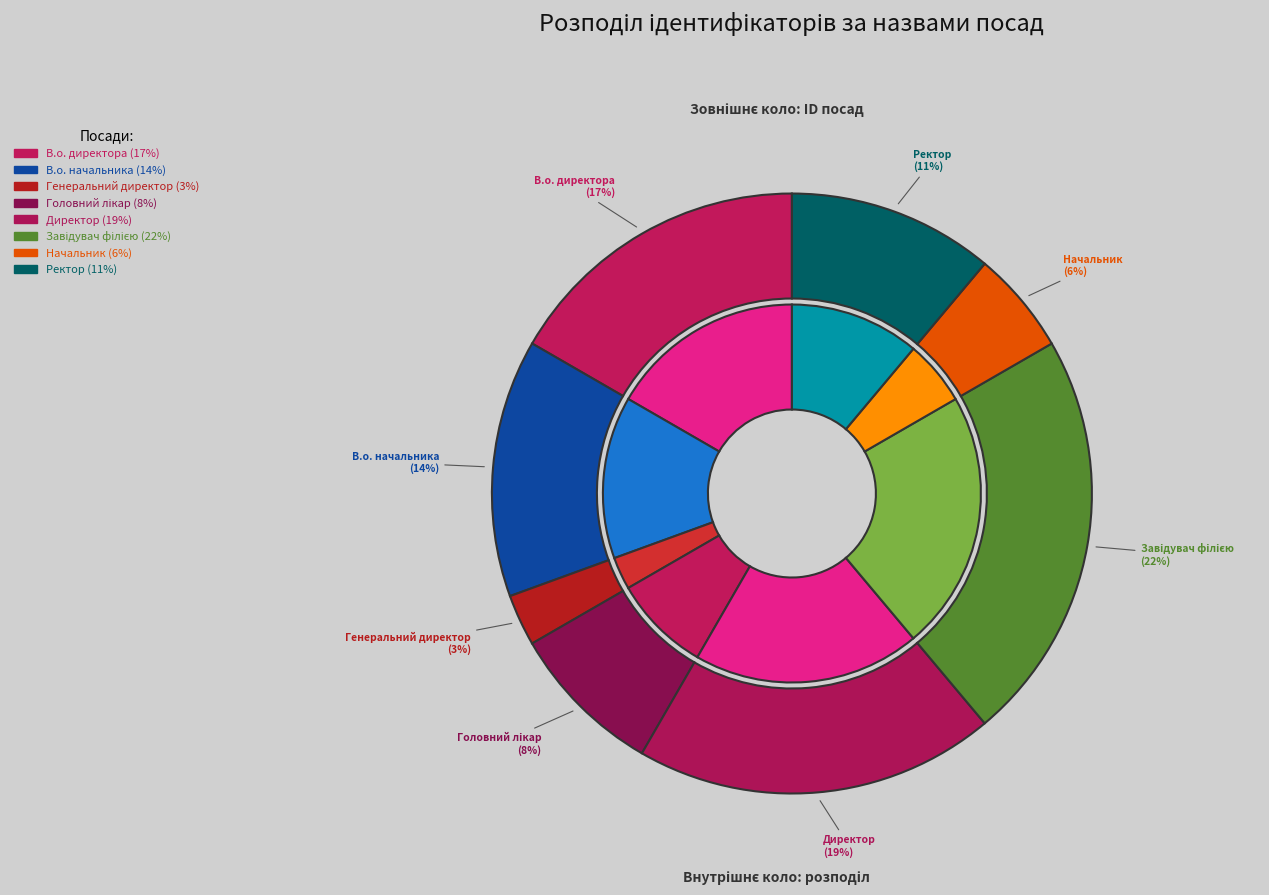

Count the number of slices in the pie.

8